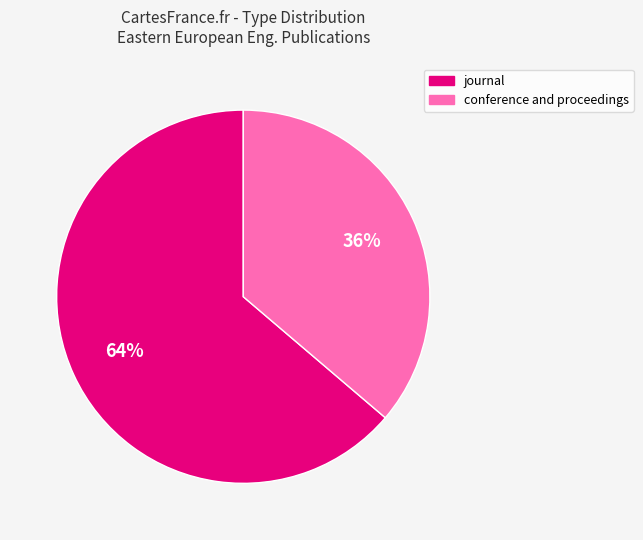

How many segments does this pie chart have?

2